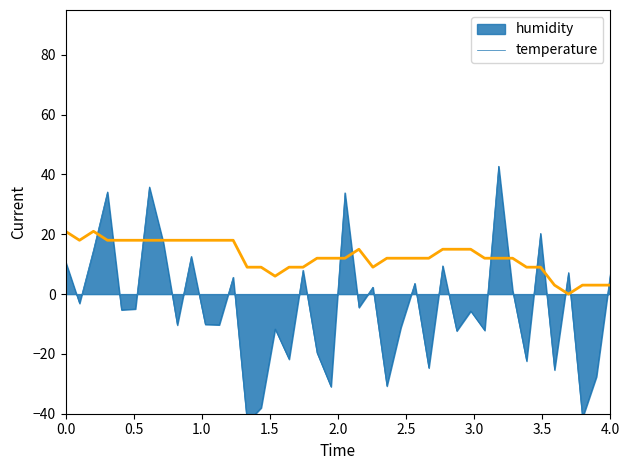

What is the sum of all values?

501.0